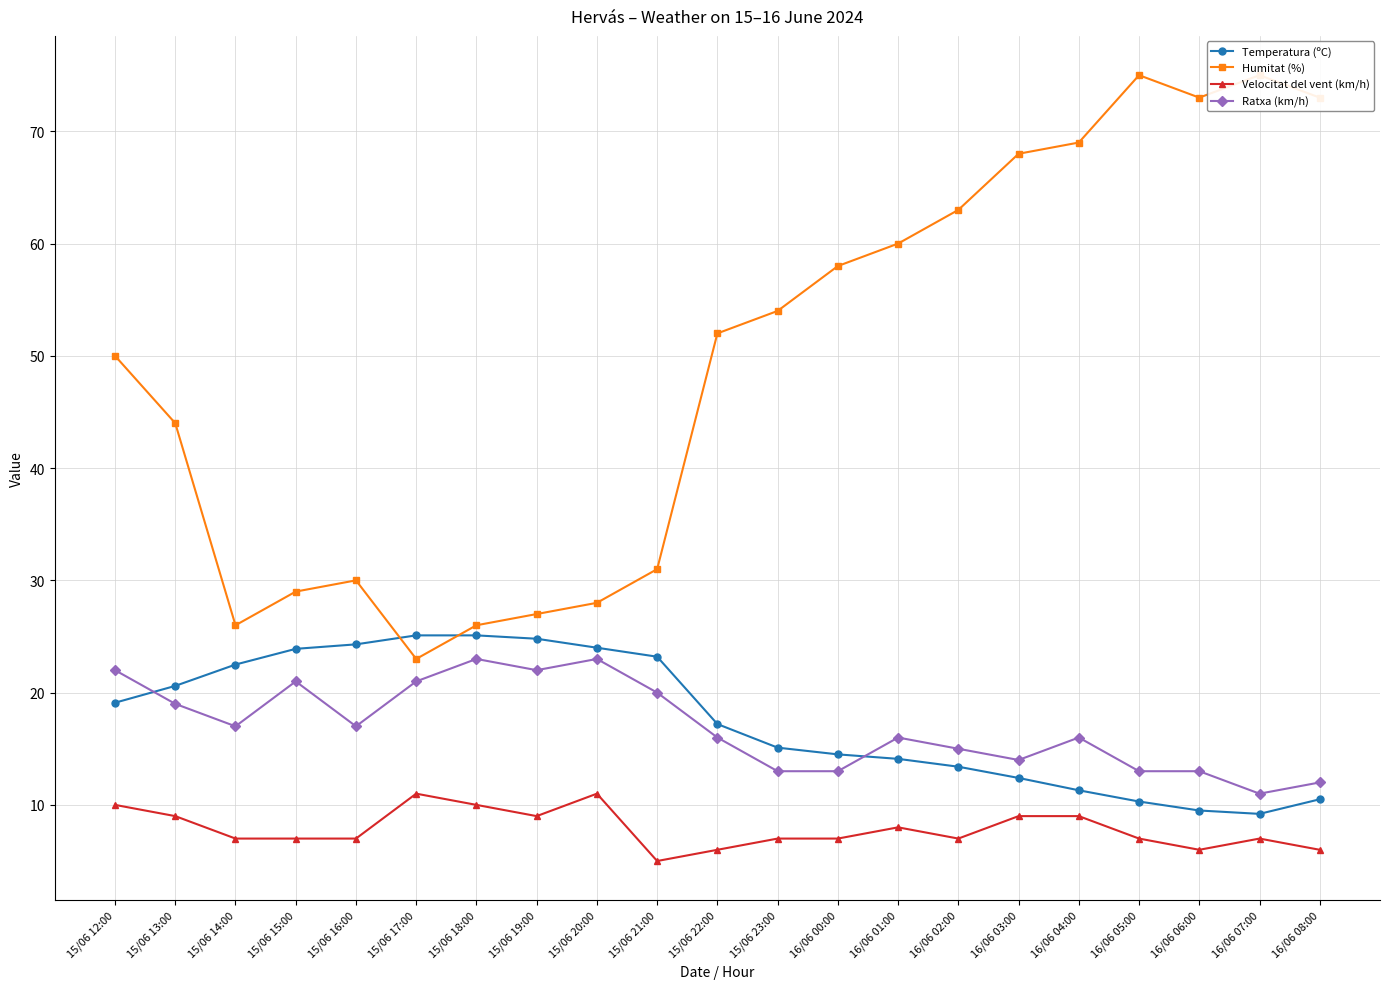

What is the value of the Ratxa (km/h) point at the 5th from the left?

17.0